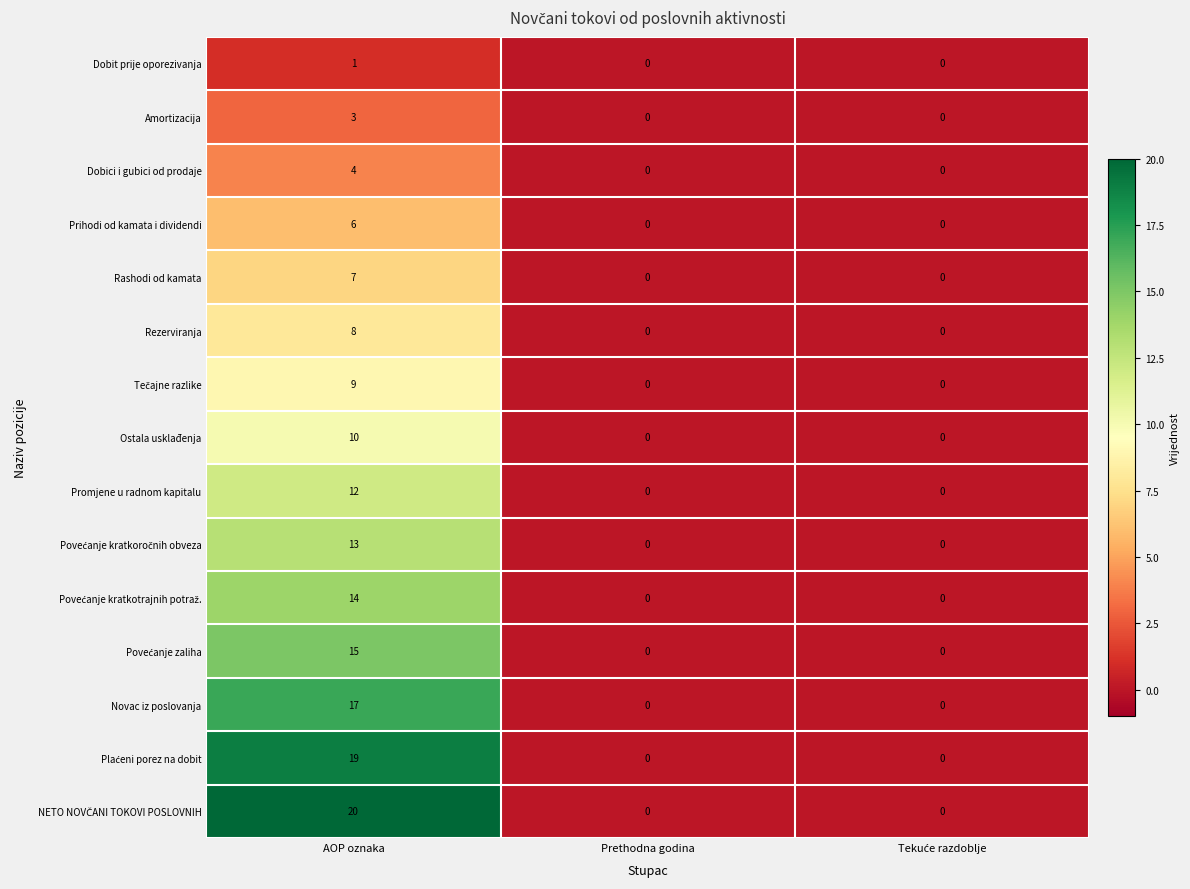

At which category is the sum across all series the highest?

AOP oznaka